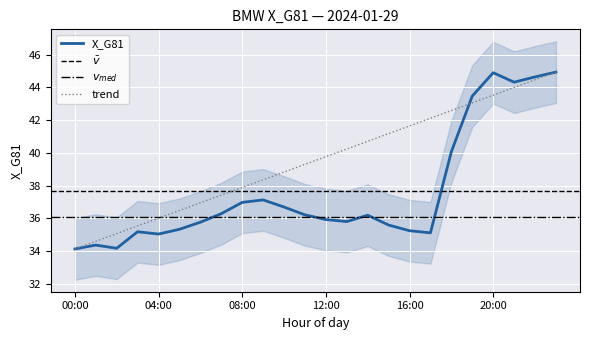

List the labels in order of value, smallest first.

00:00, 02:00, 01:00, 04:00, 17:00, 03:00, 16:00, 05:00, 15:00, 06:00, 13:00, 12:00, 14:00, 11:00, 07:00, 10:00, 08:00, 09:00, 18:00, 19:00, 21:00, 22:00, 20:00, 23:00